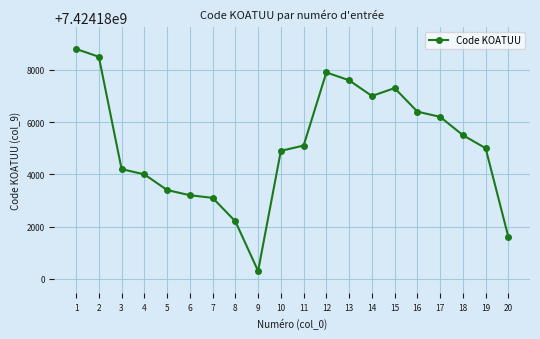

What is the maximum value shown in the chart?

7424188801